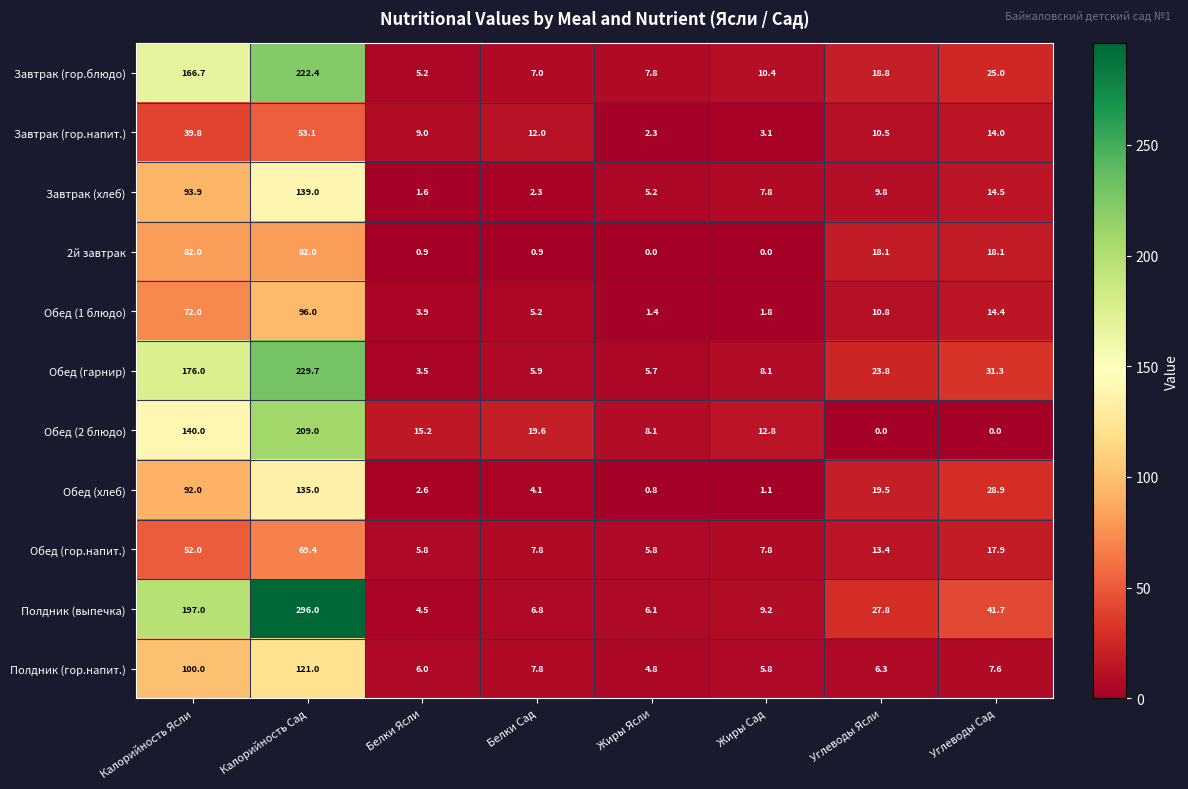

Which series has the largest range (max minus min)?

Полдник (выпечка)